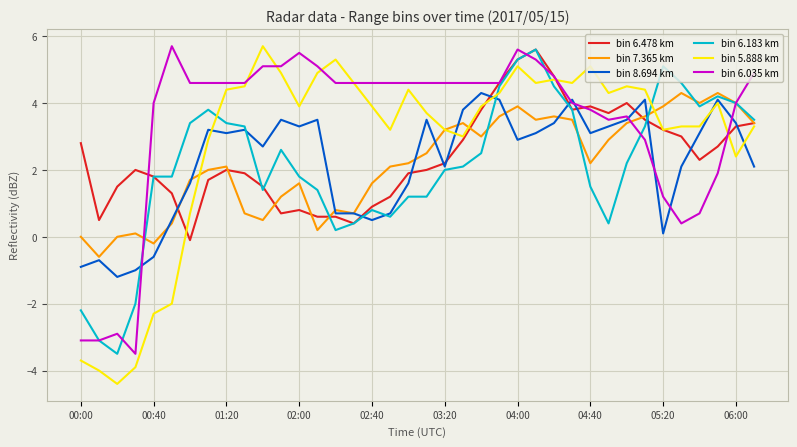

Does the chart display data point markers on the line(s)?

No